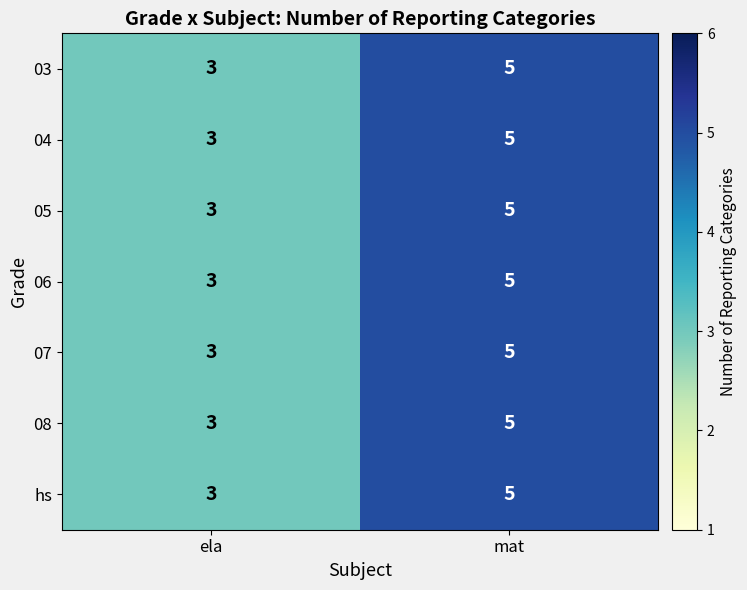

Is the value of 06 at mat greater than the value of 04 at ela?

Yes